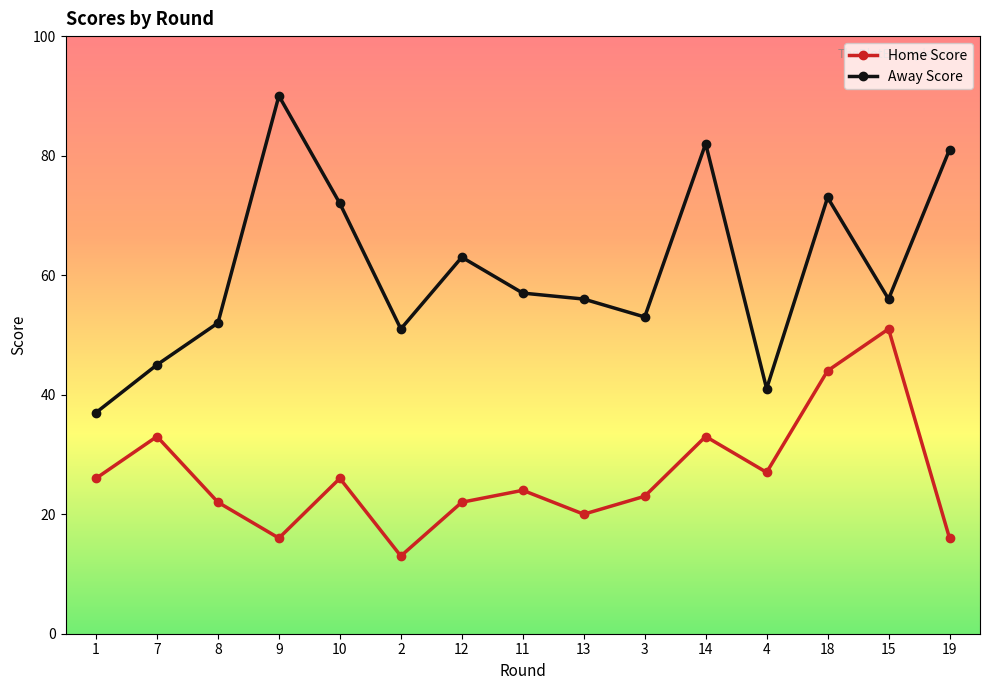

The Home Score series shows 44 at 18. True or false?

True